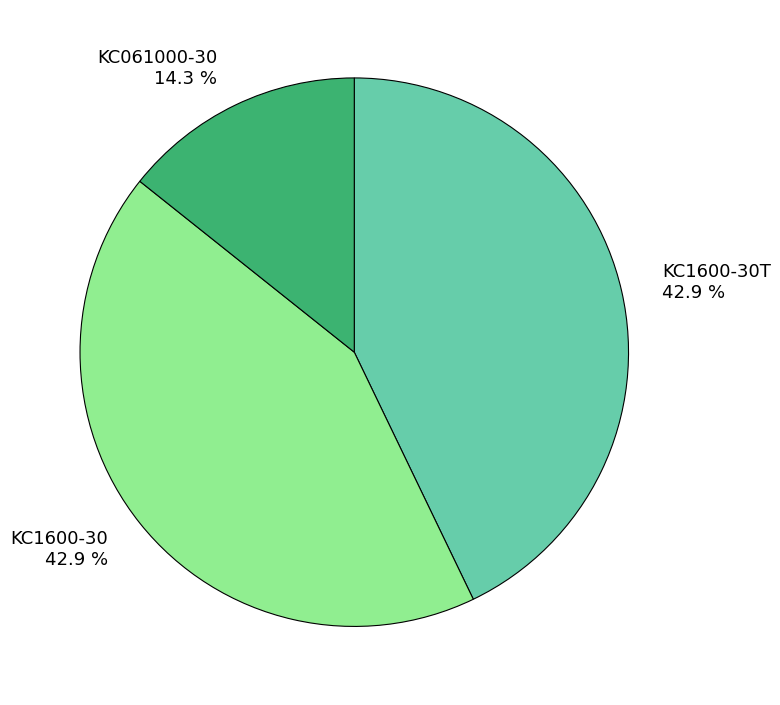

Does KC1600-30T 42.9 % account for over 50% of the chart?

No